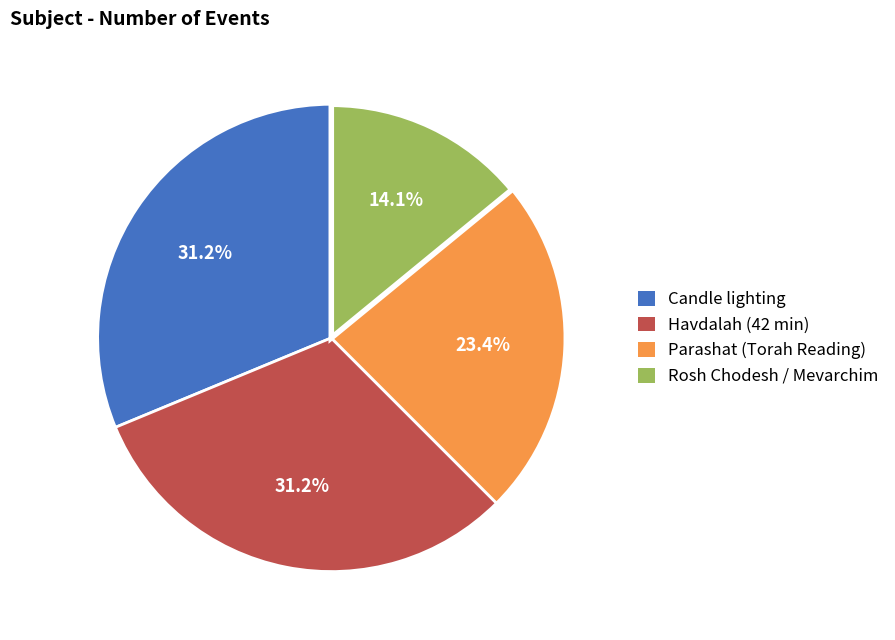

Is it true that Havdalah (42 min) is 14% of the pie?

False